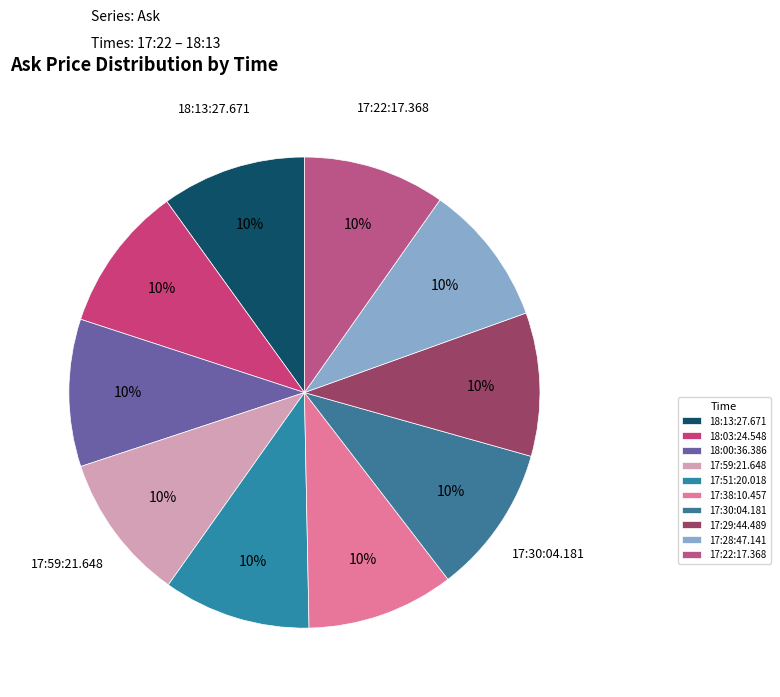

Rank the categories by value from lowest to highest.

17:28:47.141, 17:22:17.368, 17:29:44.489, 18:13:27.671, 18:03:24.548, 18:00:36.386, 17:59:21.648, 17:51:20.018, 17:38:10.457, 17:30:04.181